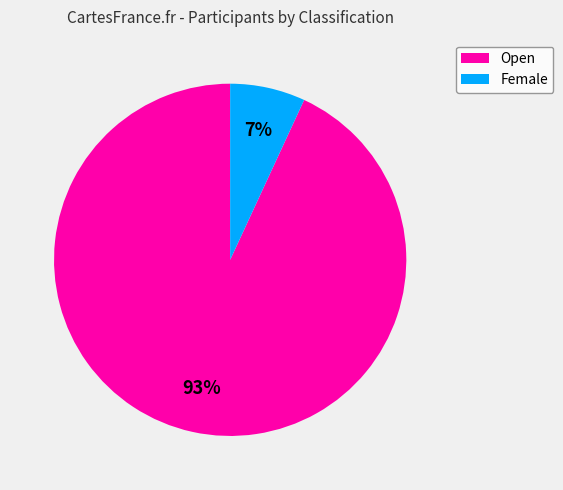

To the nearest percent, what percentage of the pie is Open?

93%